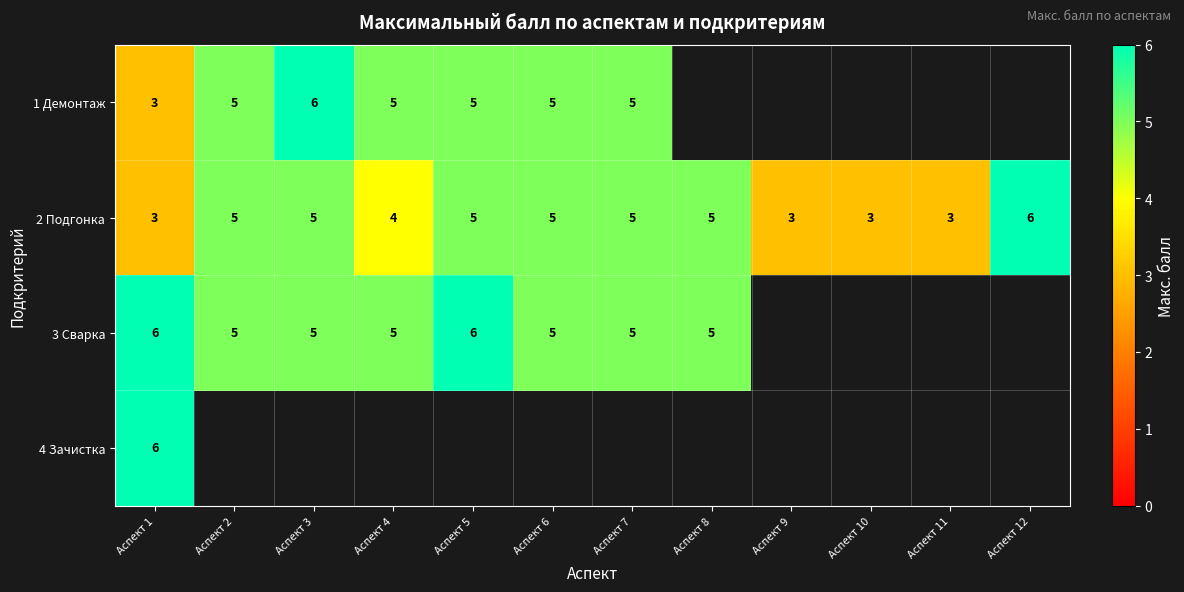

The value of 2 Подгонка at Аспект 3 is 7. True or false?

False